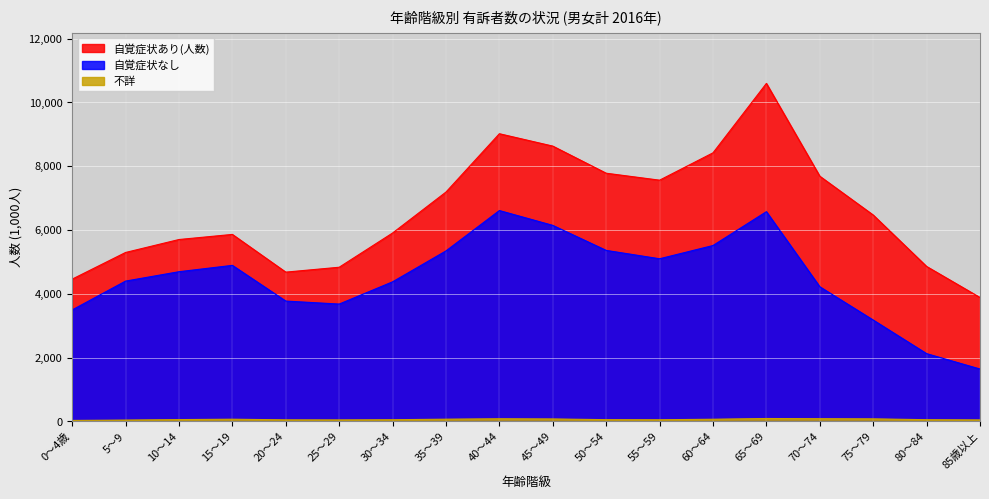

The 不詳 series shows 84 at 70～74. True or false?

True